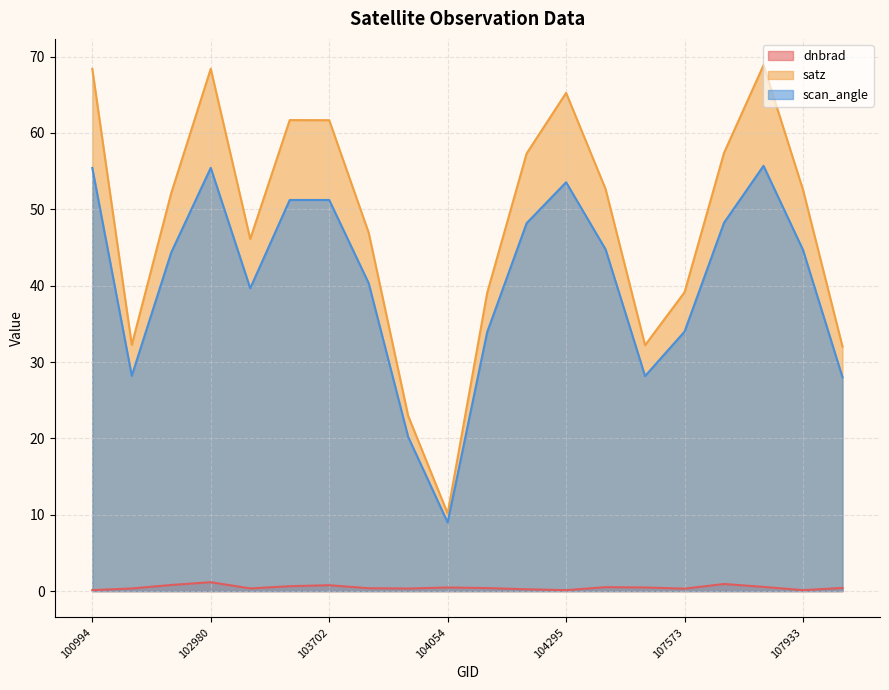

Count the number of categories in the chart.

20